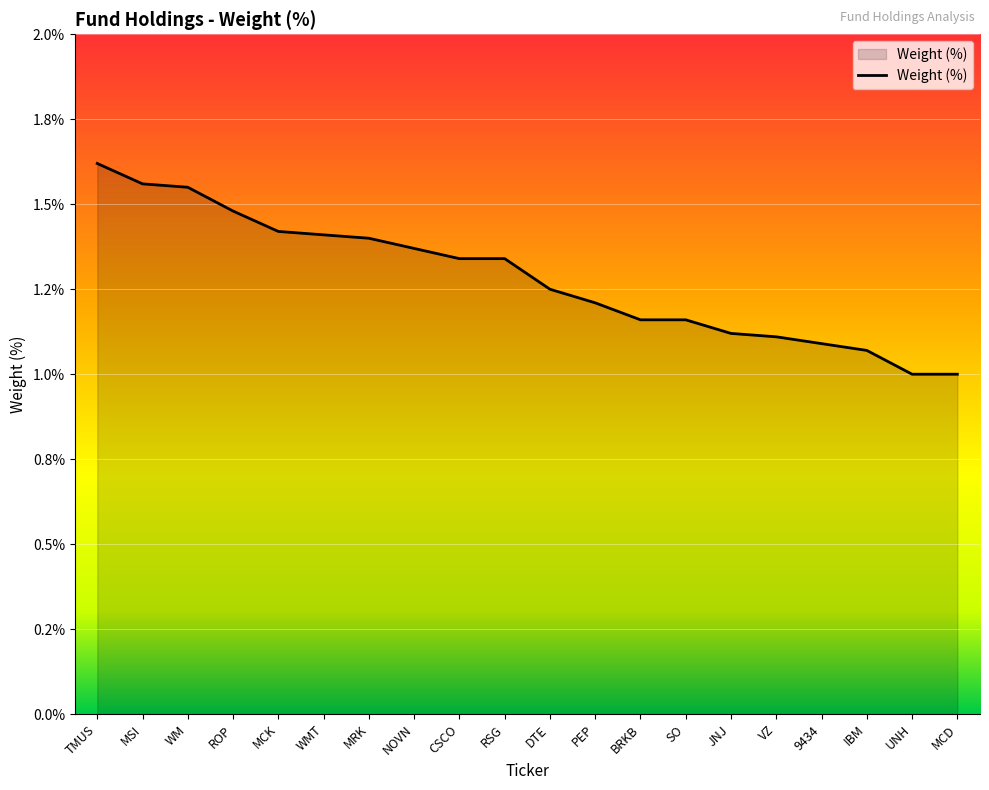

Reading left to right, extract all data points from this chart.

TMUS=1.6	MSI=1.6	WM=1.6	ROP=1.5	MCK=1.4	WMT=1.4	MRK=1.4	NOVN=1.4	CSCO=1.3	RSG=1.3	DTE=1.2	PEP=1.2	BRKB=1.2	SO=1.2	JNJ=1.1	VZ=1.1	9434=1.1	IBM=1.1	UNH=1.0	MCD=1.0